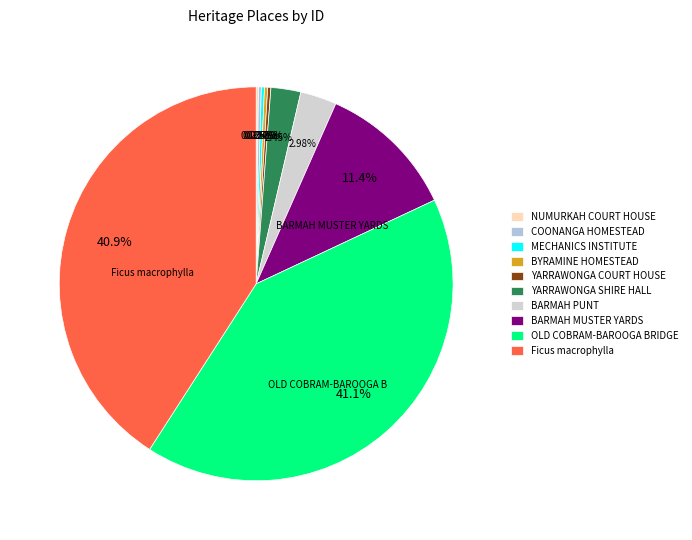

To the nearest percent, what is the combined percentage of Ficus macrophylla and BARMAH MUSTER YARDS?

52%